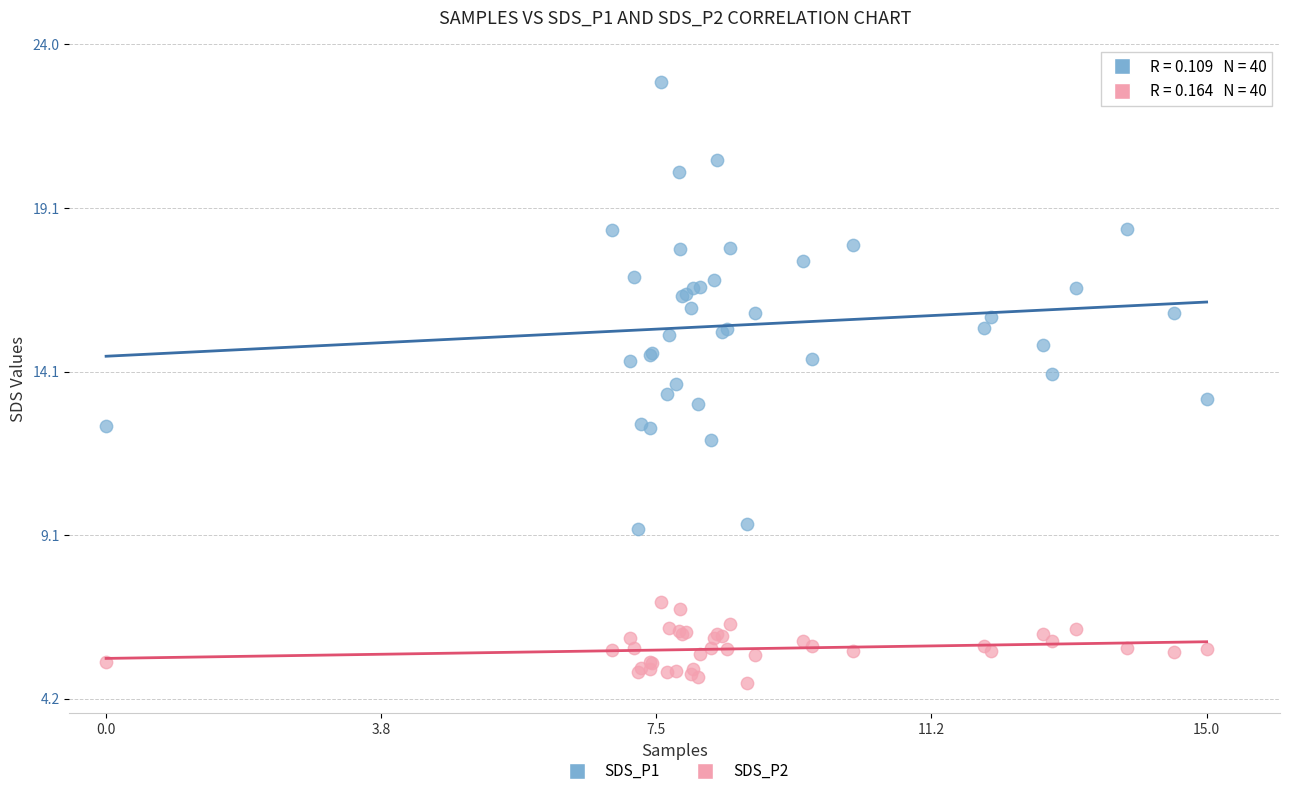

Which series contains the highest Y value?

SDS_P1